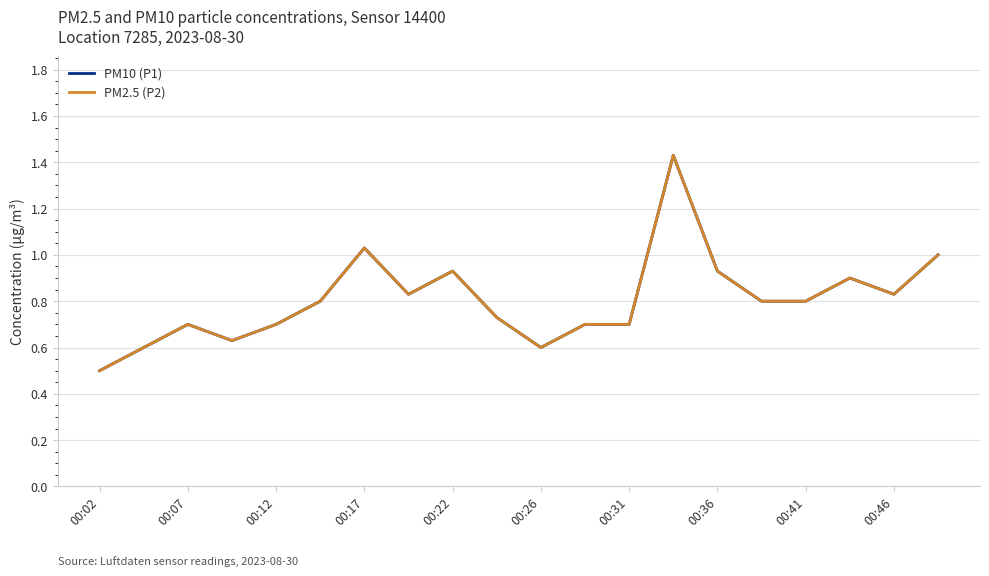

Is this an area chart (filled region under the line)?

No